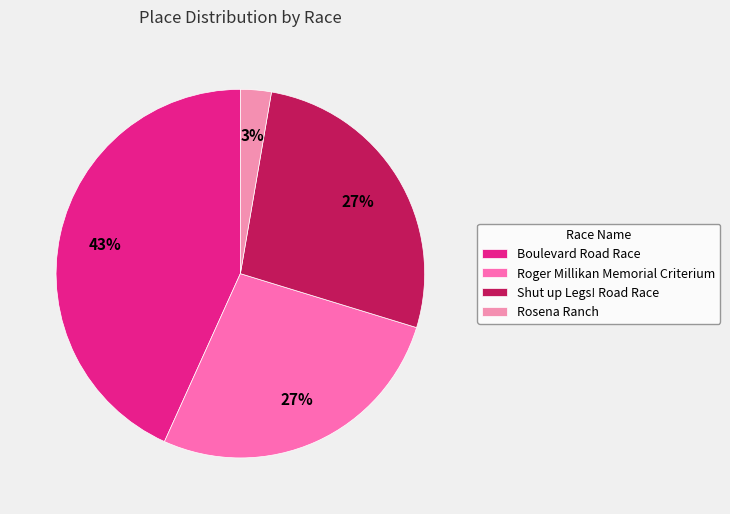

Combined, do Shut up Legs! Road Race and Rosena Ranch account for over 50%?

No